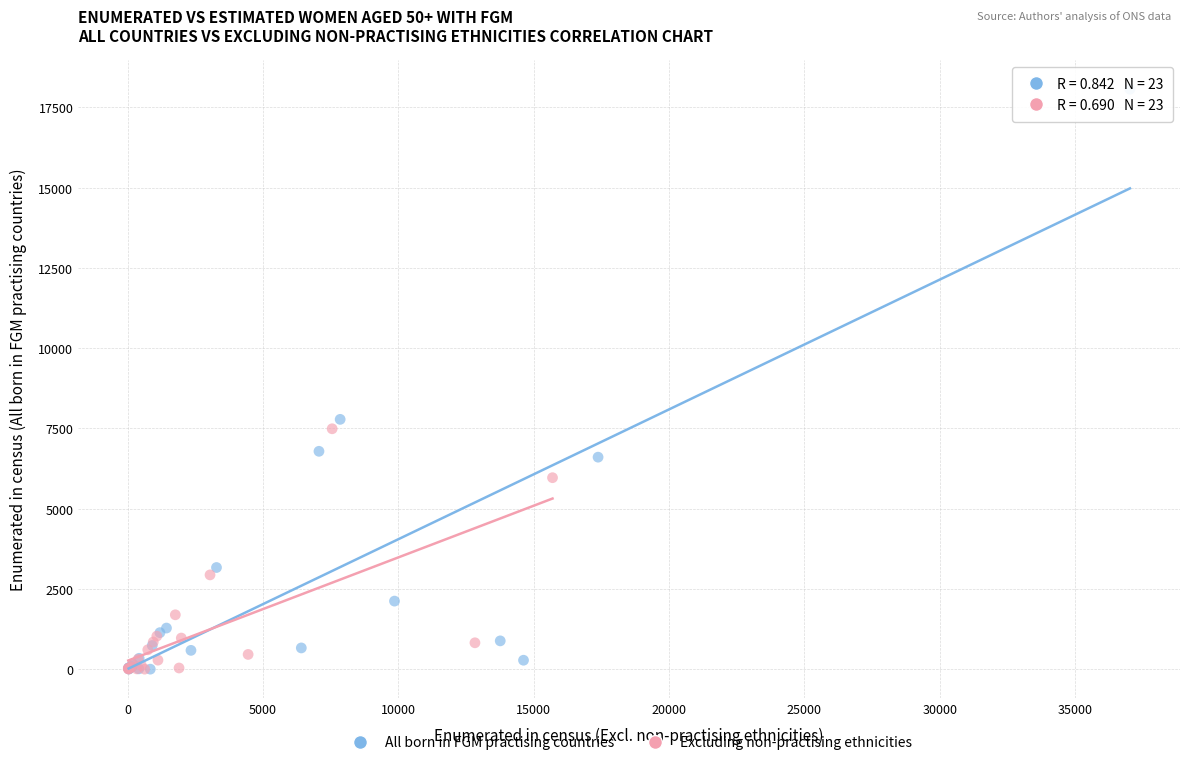

Which series contains the highest Y value?

All born in FGM practising countries